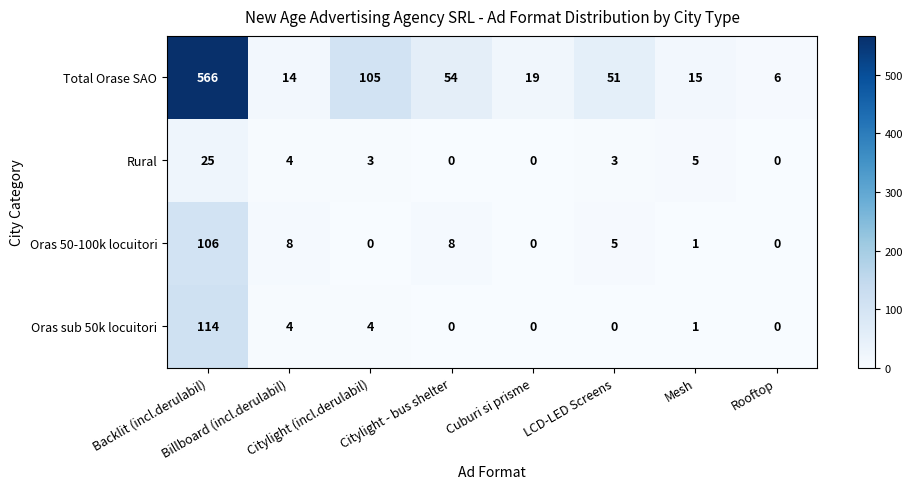

What is the average value of the Oras 50-100k locuitori series?

16